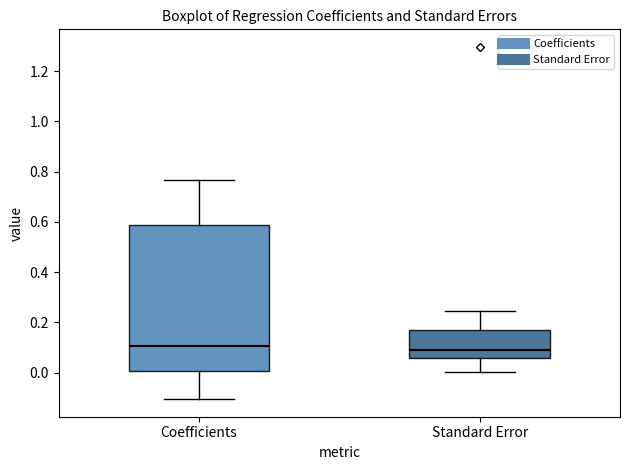

Which box is the tallest, from its lower edge to its upper edge?

Coefficients